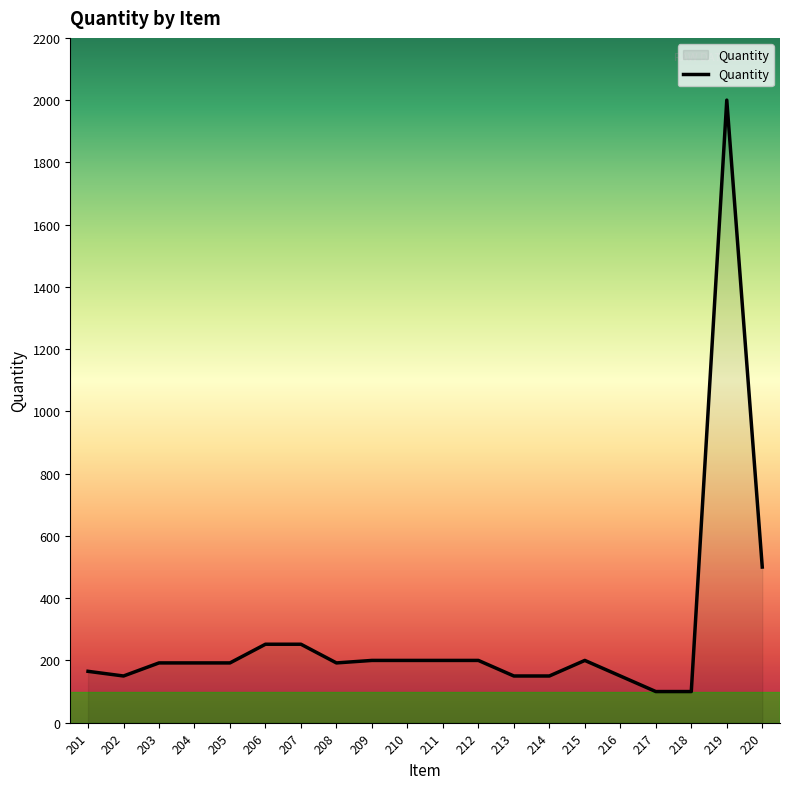

What is the smallest value displayed?

100